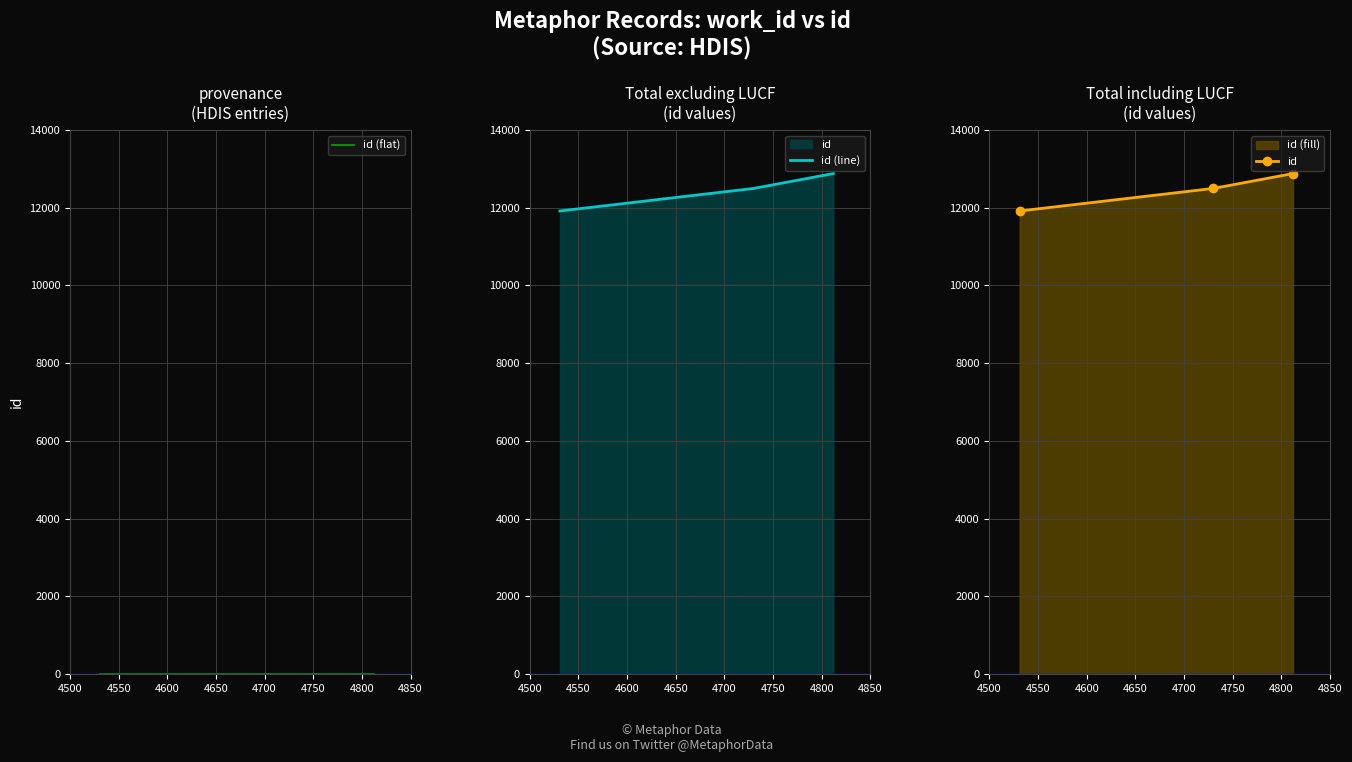

Does the chart have visible grid lines?

Yes